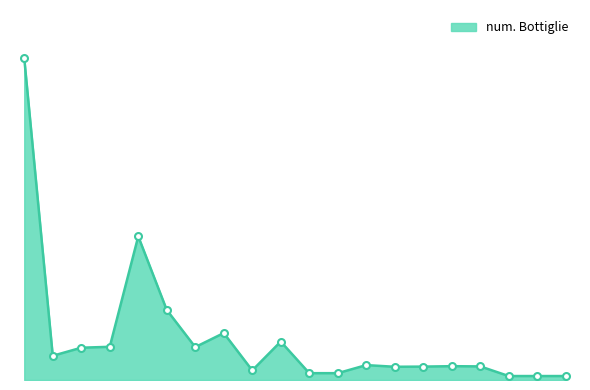

What is the sum of all values?

58.4